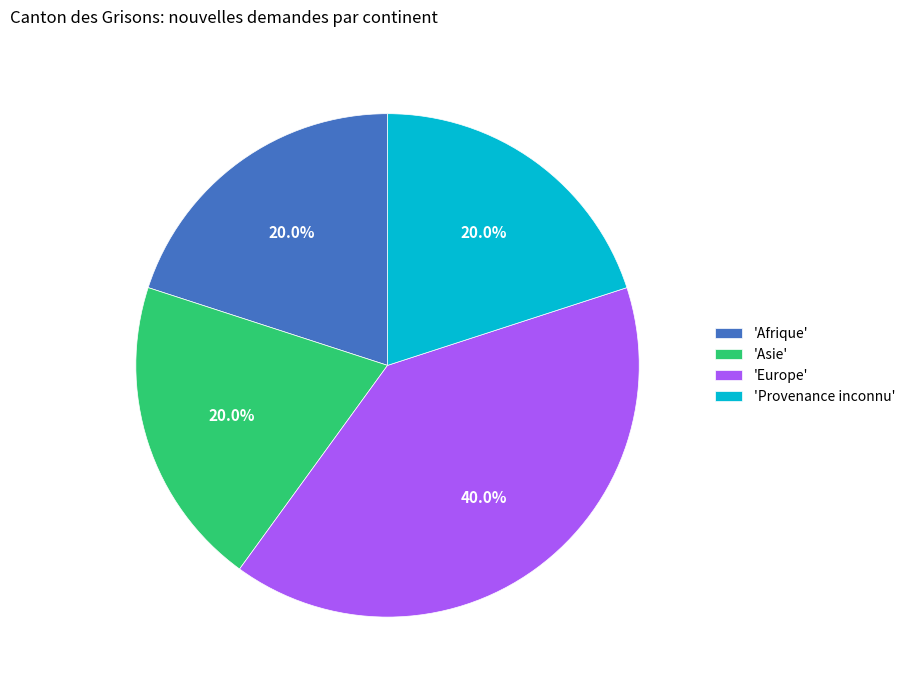

Do 'Asie' and 'Afrique' together represent more than half of the pie?

No